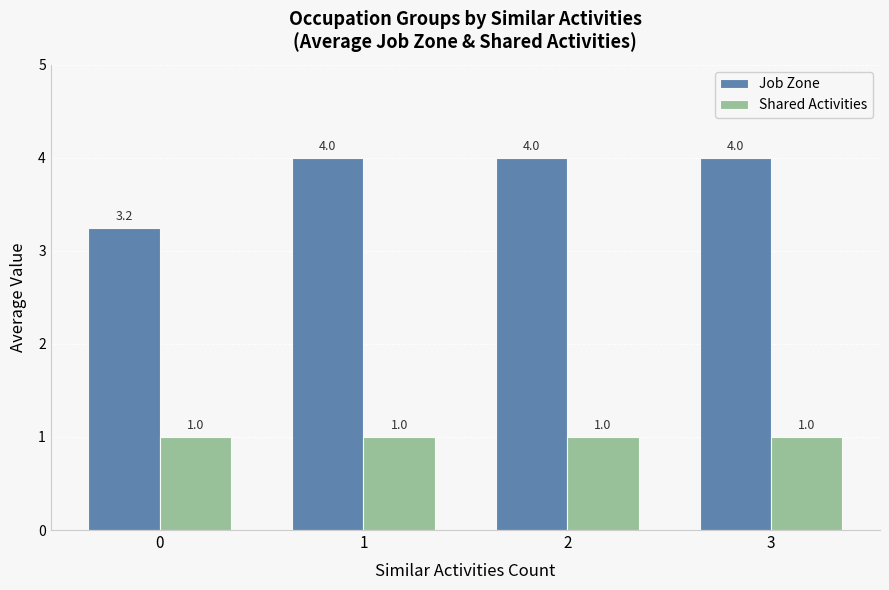

Is it true that Shared Activities equals 0.5 at 3?

False